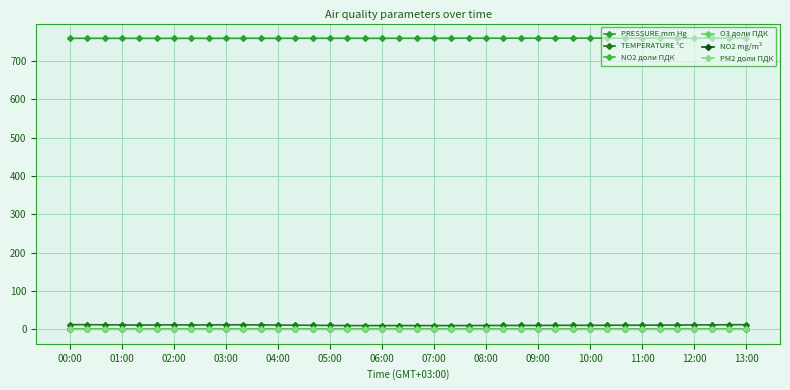

How many lines are shown in the chart?

6